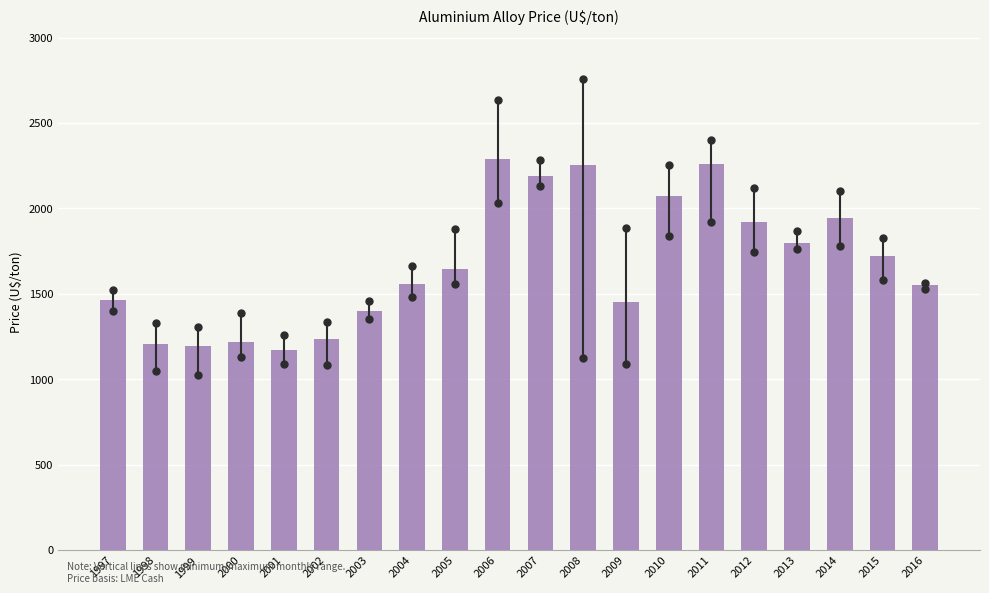

What is the change in value from 2002 to 2006?

+1056.4